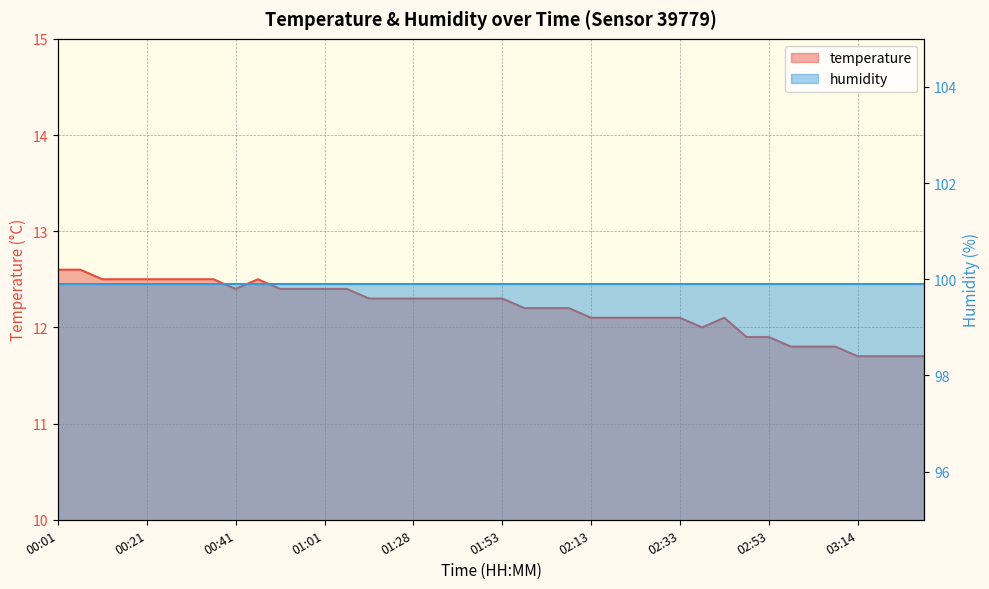

Rank the categories by value from lowest to highest.

03:14, 03:19, 03:24, 03:29, 02:58, 03:03, 03:08, 02:48, 02:53, 02:38, 02:13, 02:18, 02:23, 02:28, 02:33, 02:43, 01:58, 02:03, 02:08, 01:12, 01:23, 01:28, 01:33, 01:38, 01:48, 01:53, 00:41, 00:51, 00:56, 01:01, 01:06, 00:11, 00:16, 00:21, 00:26, 00:31, 00:36, 00:46, 00:01, 00:06